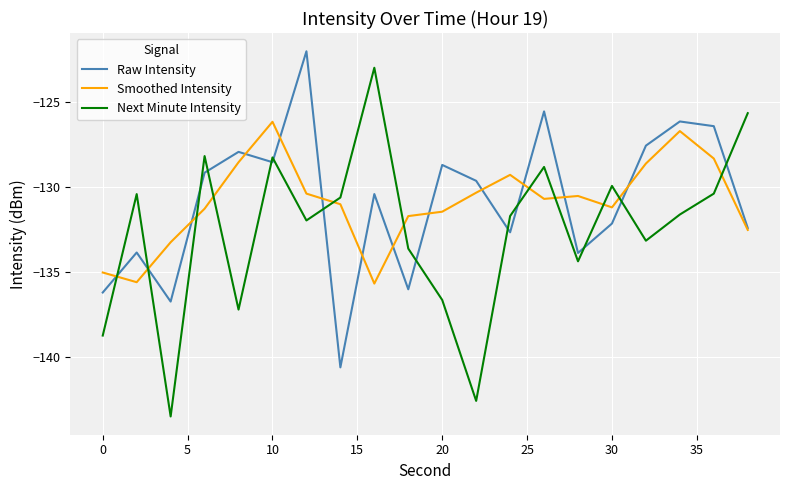

After their last crossing, which series has the higher values: Next Minute Intensity or Raw Intensity?

Next Minute Intensity